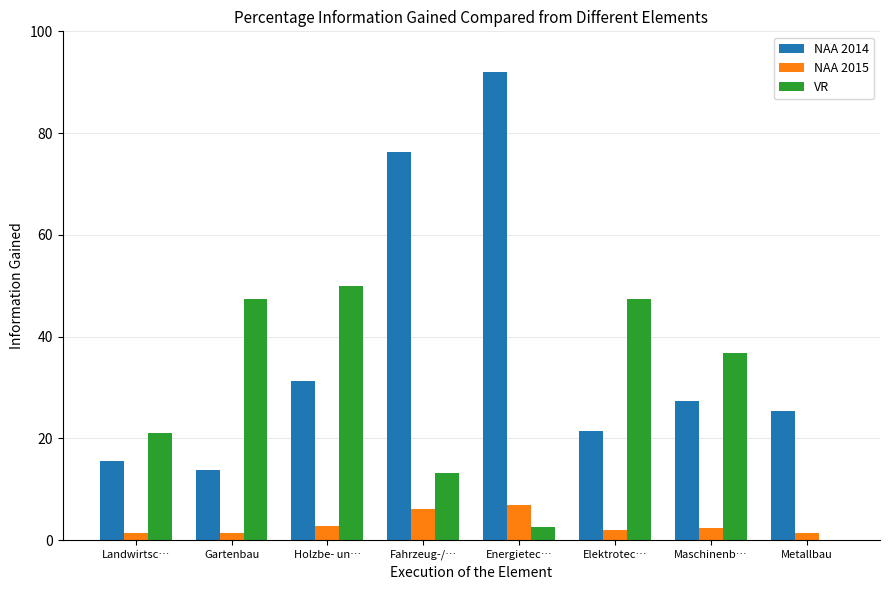

Is it true that VR equals 21.1 at Landwirtsc…?

True